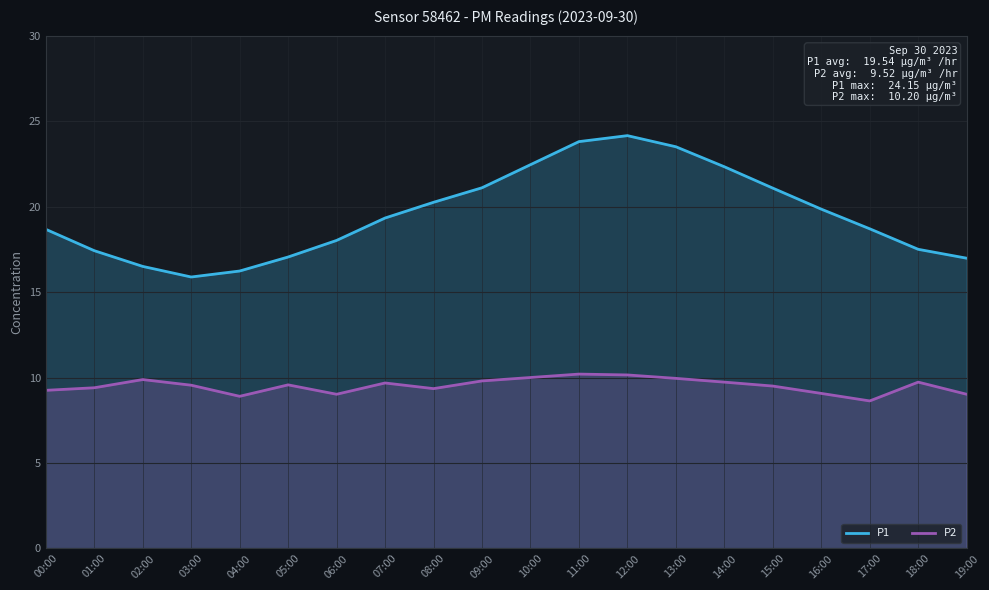

The P1 series shows 34.9 at 13:00. True or false?

False